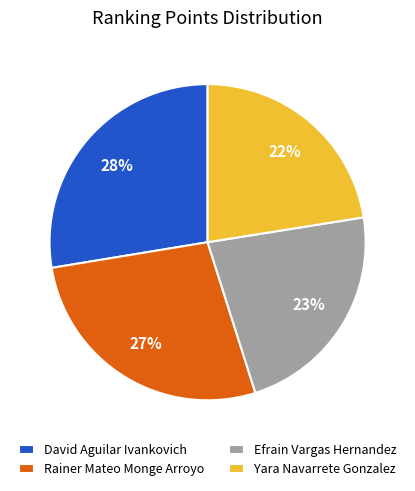

Which has a higher value, Yara Navarrete Gonzalez or David Aguilar Ivankovich?

David Aguilar Ivankovich